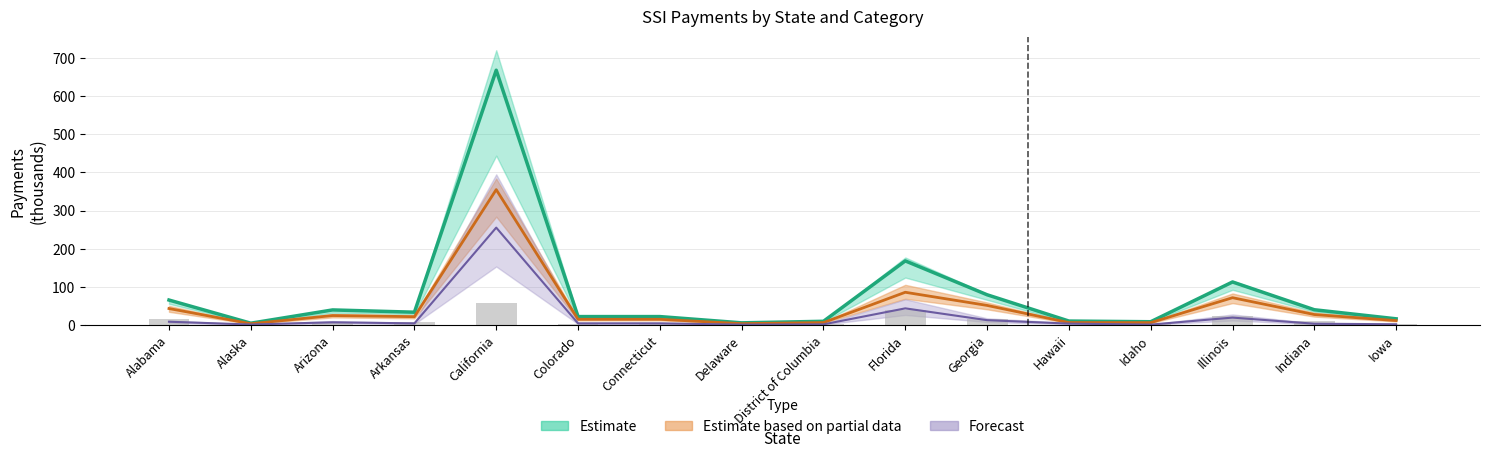

What is the smallest value displayed?

0.5